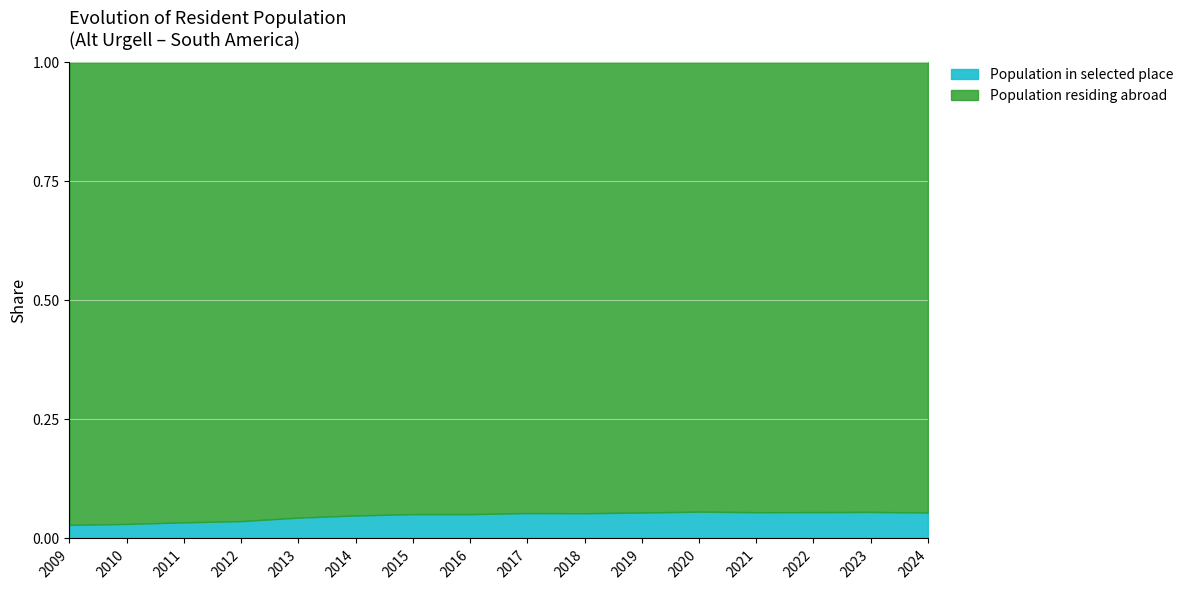

True or false: Population residing abroad and Population in selected place intersect in this chart.

False